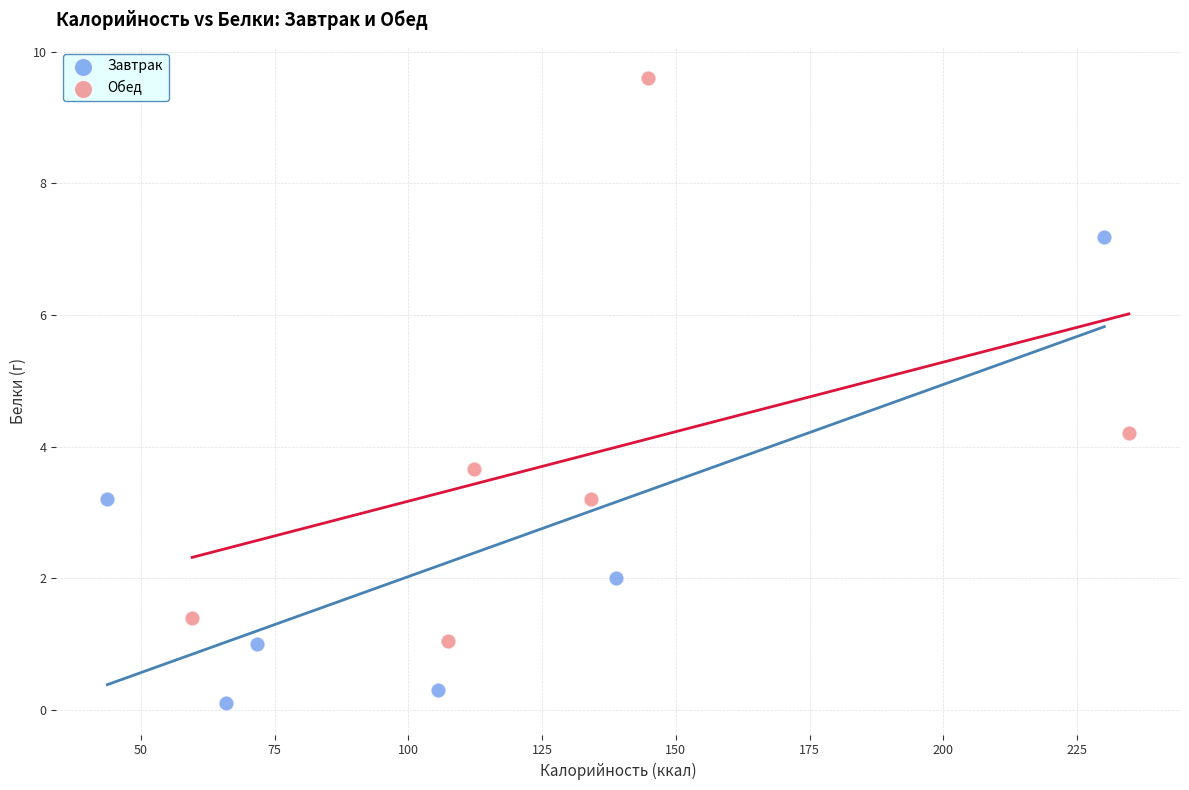

Which series has the widest spread of Y values?

Обед